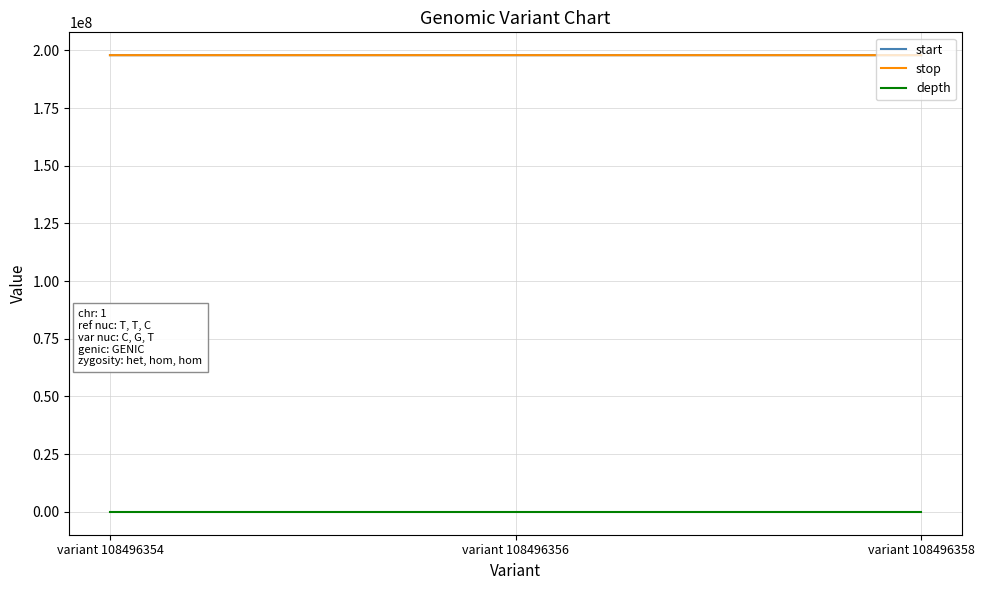

What is the total value across all series at variant 108496356?

395809445